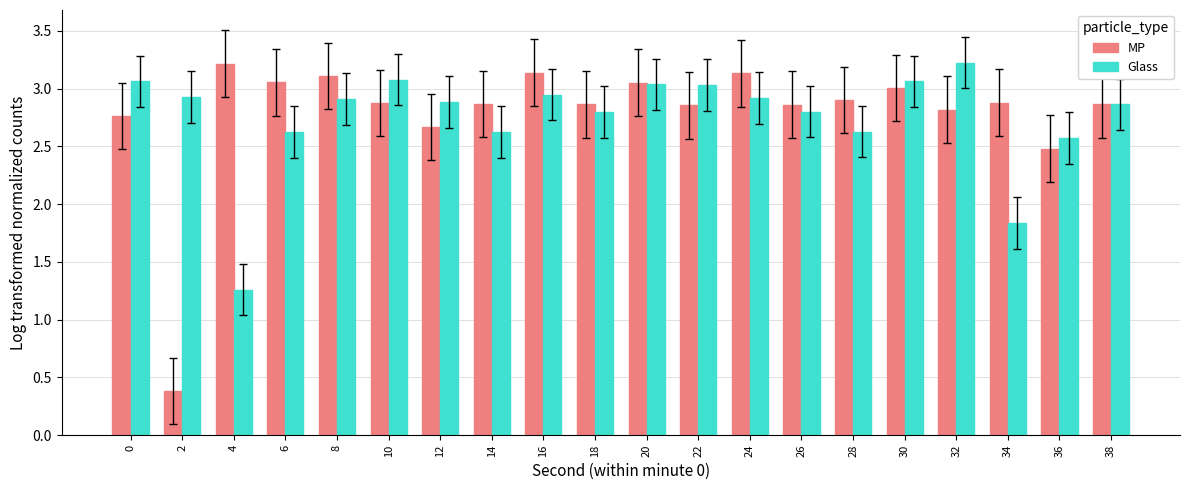

What is the total value across all series at 38?

5.7